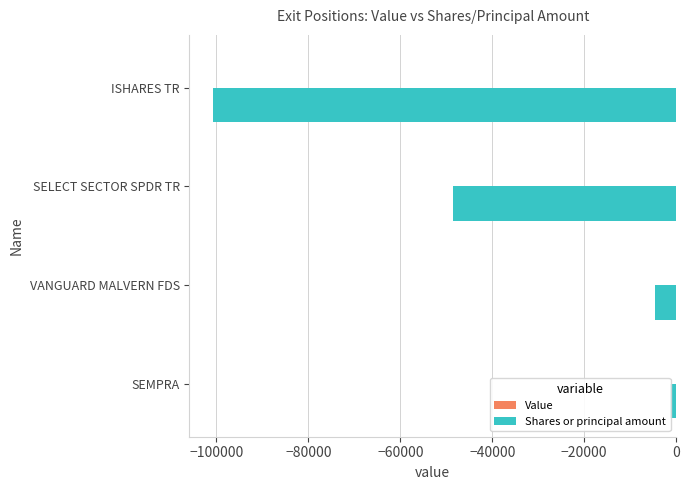

True or false: Value has a value of 0.1 at −80000.

False